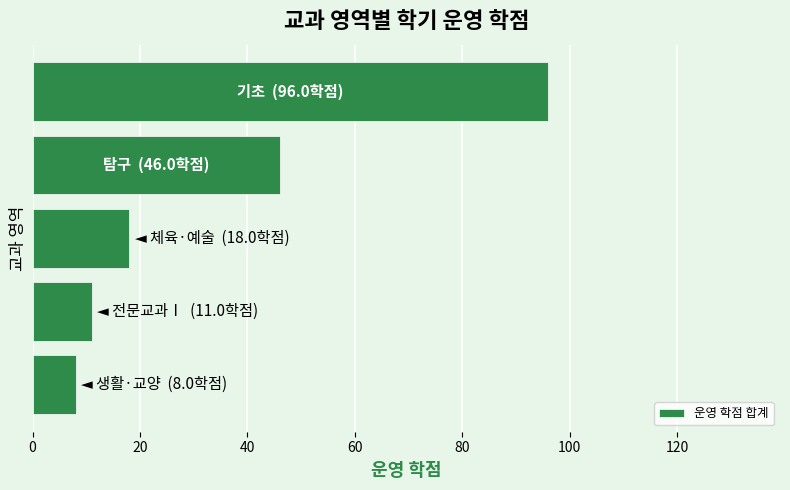

What is the maximum value shown in the chart?

96